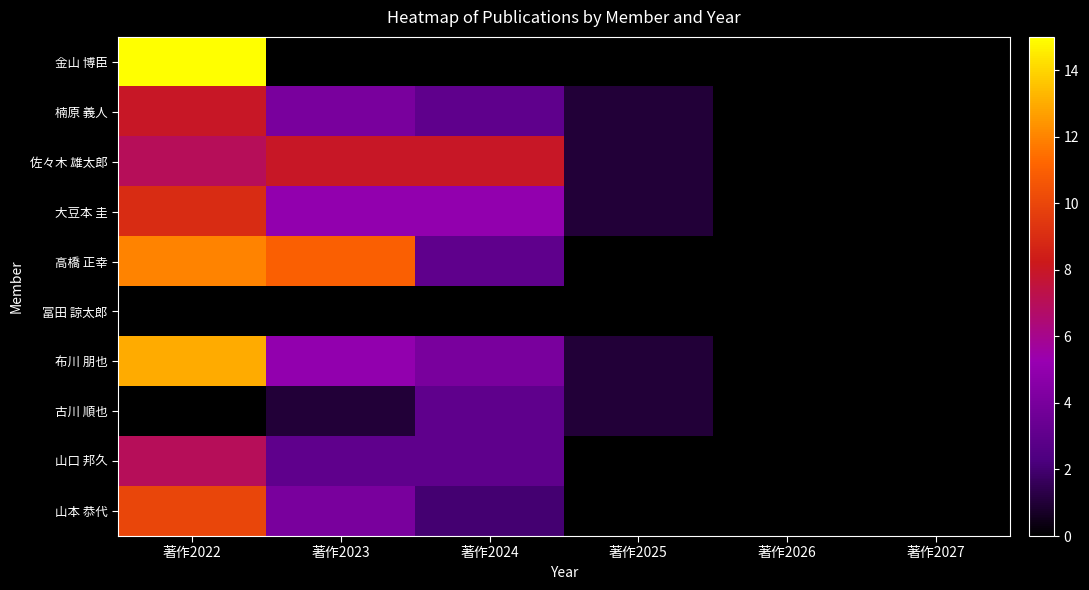

Which label corresponds to the smallest value in the chart?

著作2023